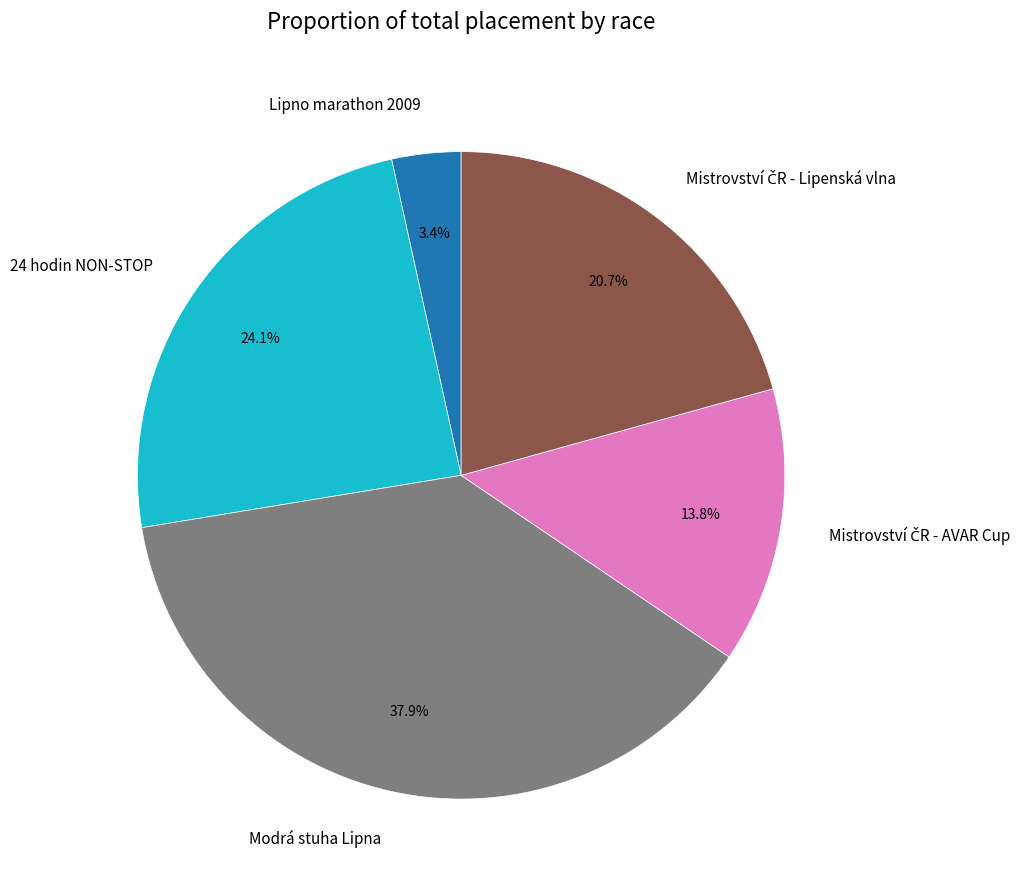

Combined, do Modrá stuha Lipna and 24 hodin NON-STOP account for over 50%?

Yes